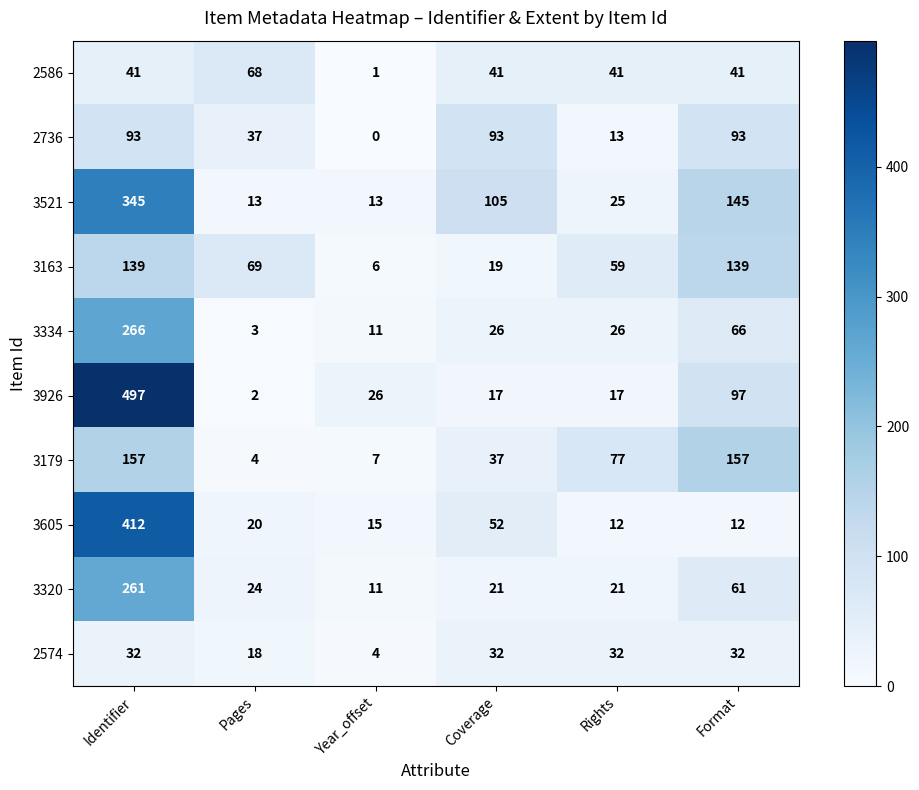

Count the number of data series in this chart.

10